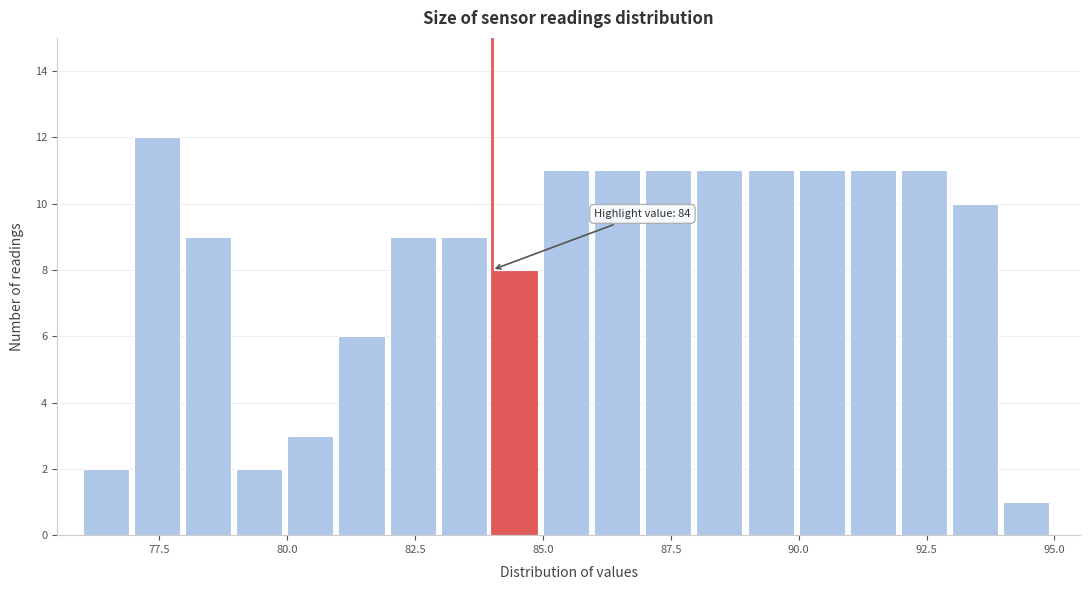

Around what value on the x-axis is the tallest bar? Give the approximate position of its centre, as read against the axis.

77.5